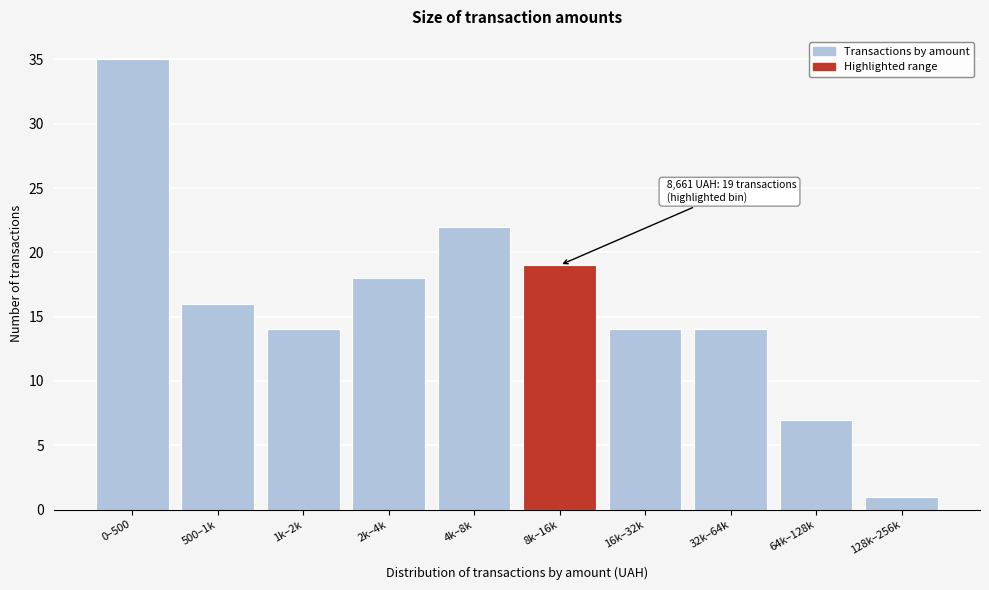

Reading right to left, what are all the values shown in this chart?

128k–256k=1	64k–128k=7	32k–64k=14	16k–32k=14	8k–16k=19	4k–8k=22	2k–4k=18	1k–2k=14	500–1k=16	0–500=35